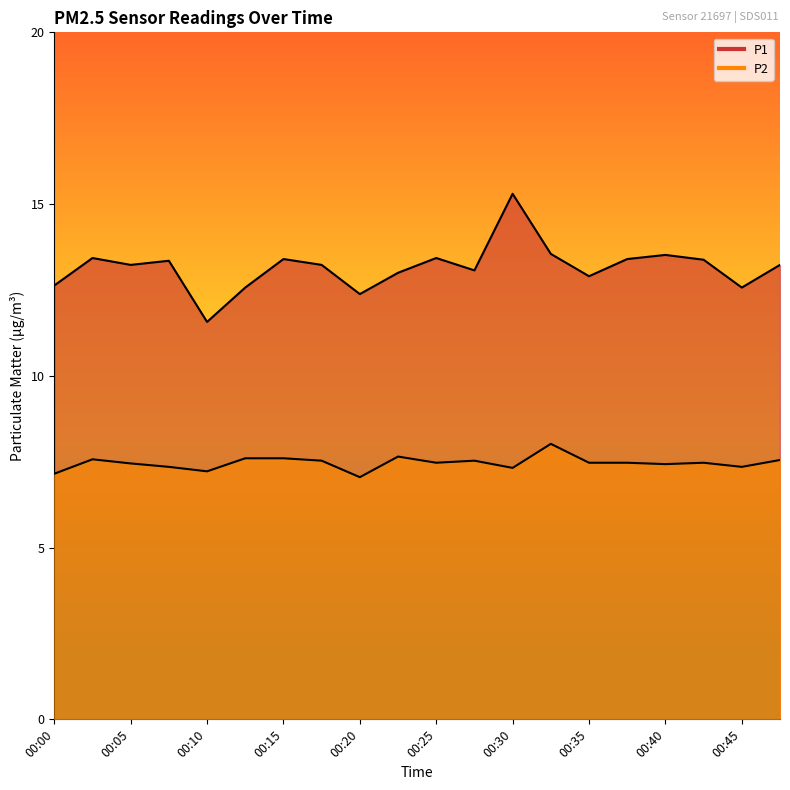

What is the maximum value for P2?

8.0